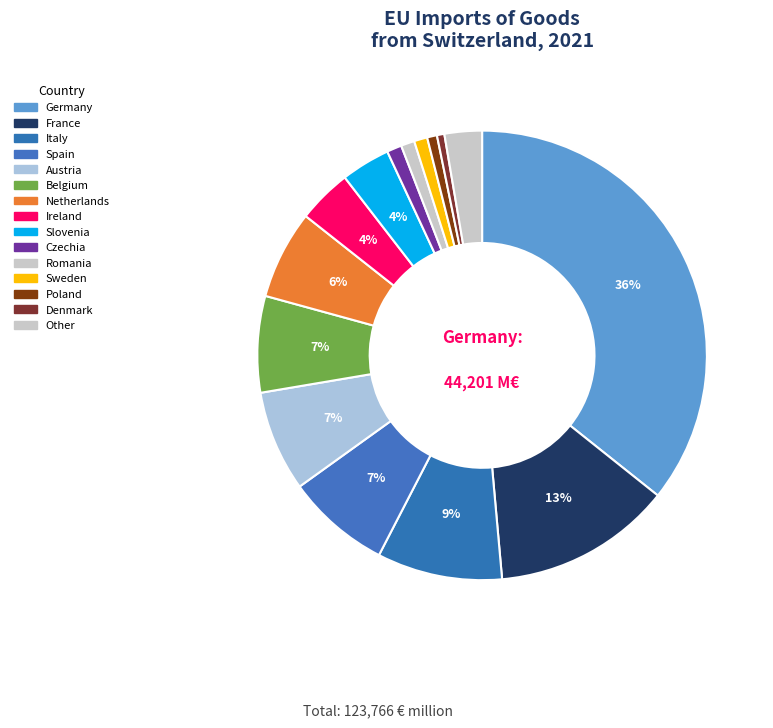

Does France account for over 50% of the chart?

No